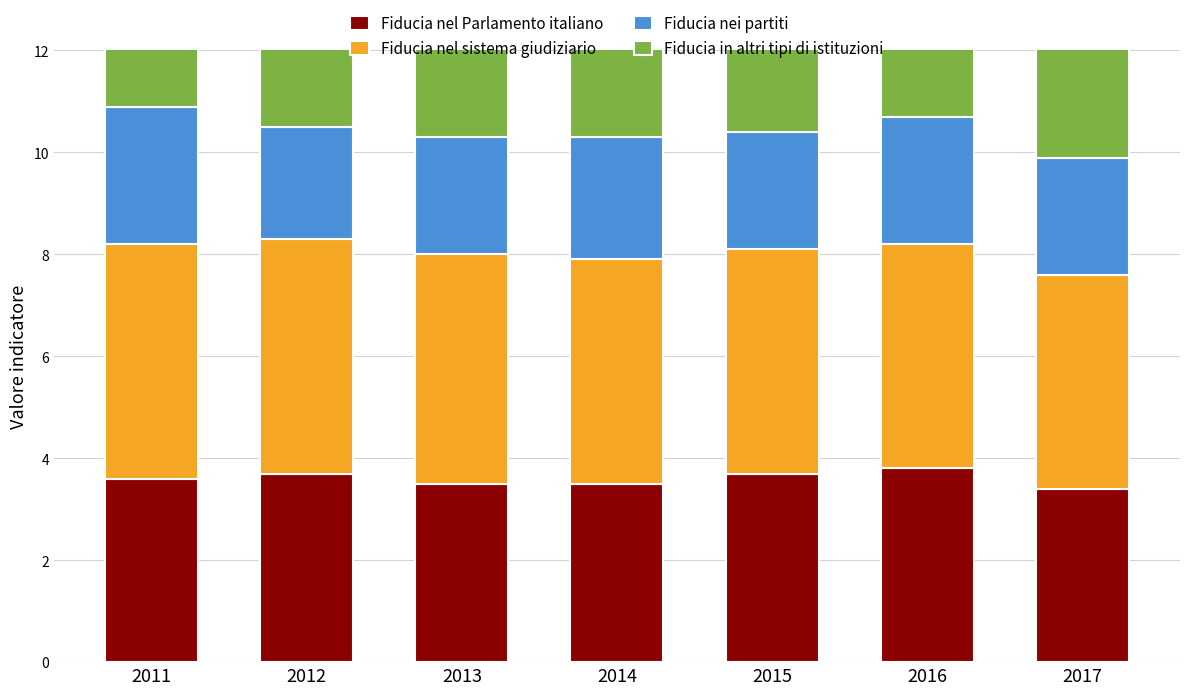

Count the Fiducia in altri tipi di istituzioni values in the range 7 to 8.

7